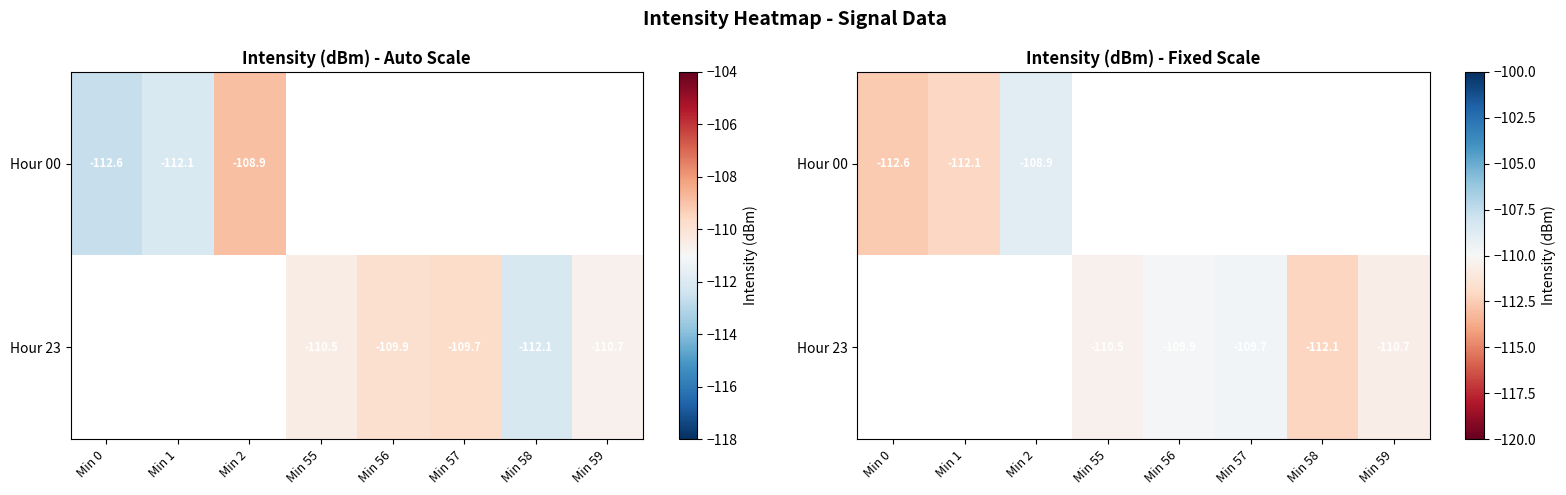

Which series has the largest range (max minus min)?

Hour 00